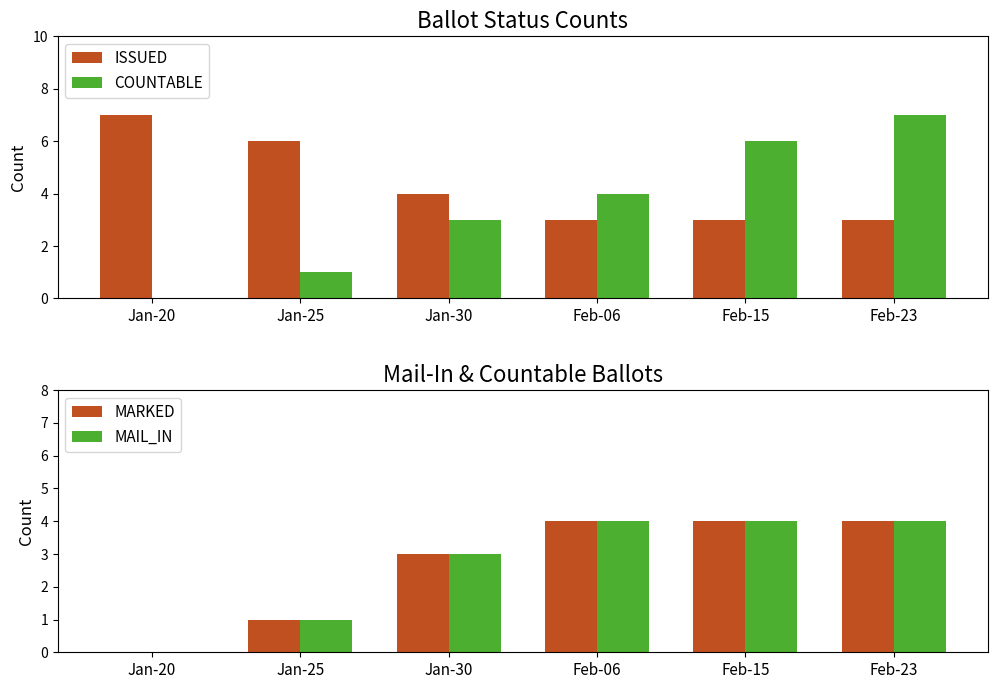

Does the chart contain stacked bars?

No